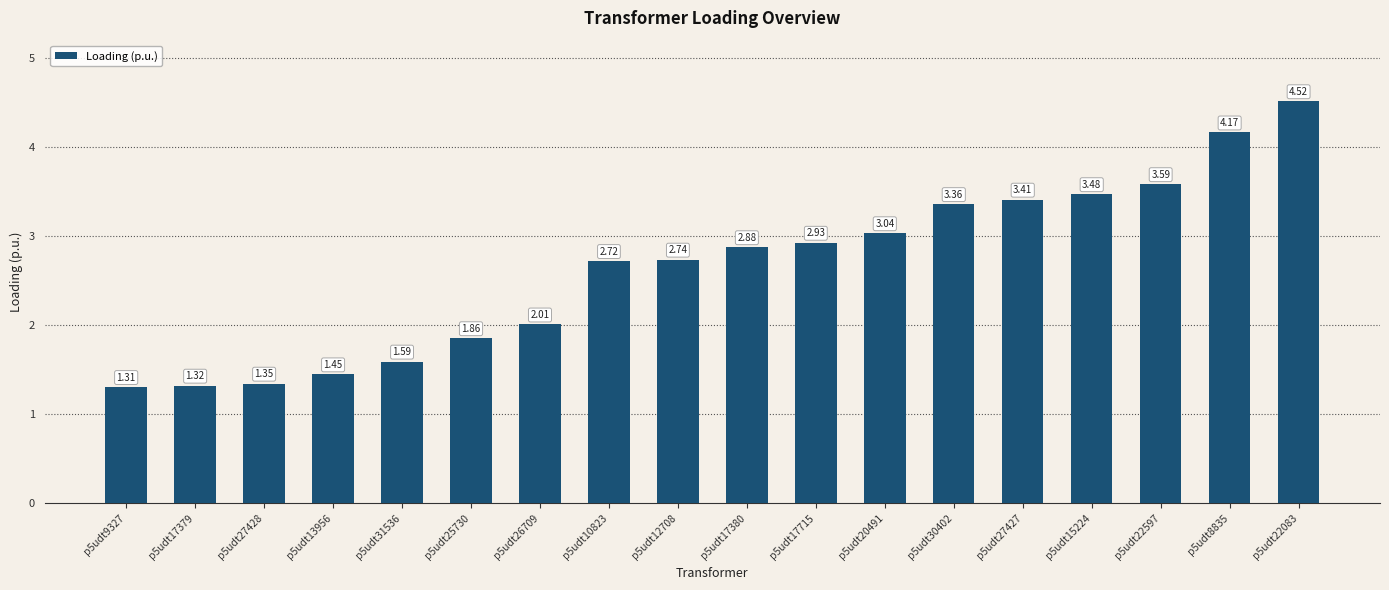

Rank the categories by value from highest to lowest.

p5udt22083, p5udt8835, p5udt22597, p5udt15224, p5udt27427, p5udt30402, p5udt20491, p5udt17715, p5udt17380, p5udt12708, p5udt10823, p5udt26709, p5udt25730, p5udt31536, p5udt13956, p5udt27428, p5udt17379, p5udt9327